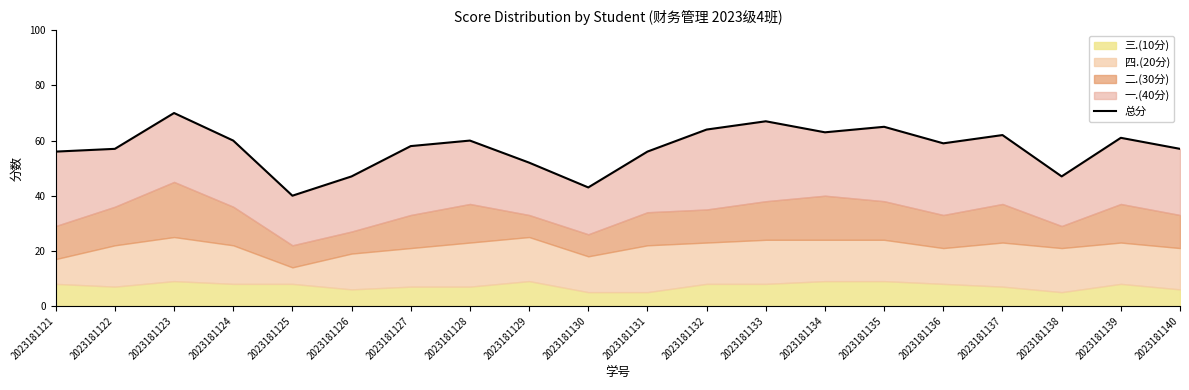

Rank the categories by value from highest to lowest.

2023181123, 2023181133, 2023181135, 2023181132, 2023181134, 2023181137, 2023181139, 2023181124, 2023181128, 2023181136, 2023181127, 2023181122, 2023181140, 2023181121, 2023181131, 2023181129, 2023181126, 2023181138, 2023181130, 2023181125